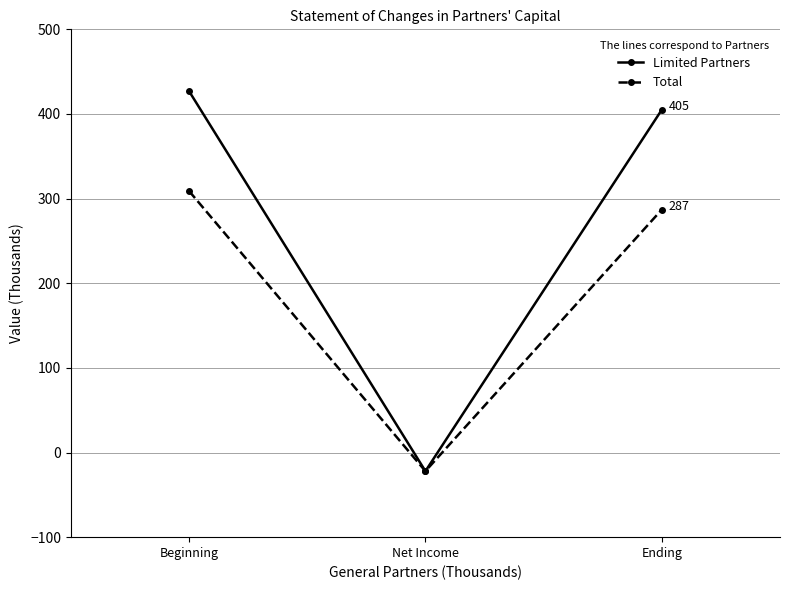

What is the spread (max minus min) of values at Ending?

118